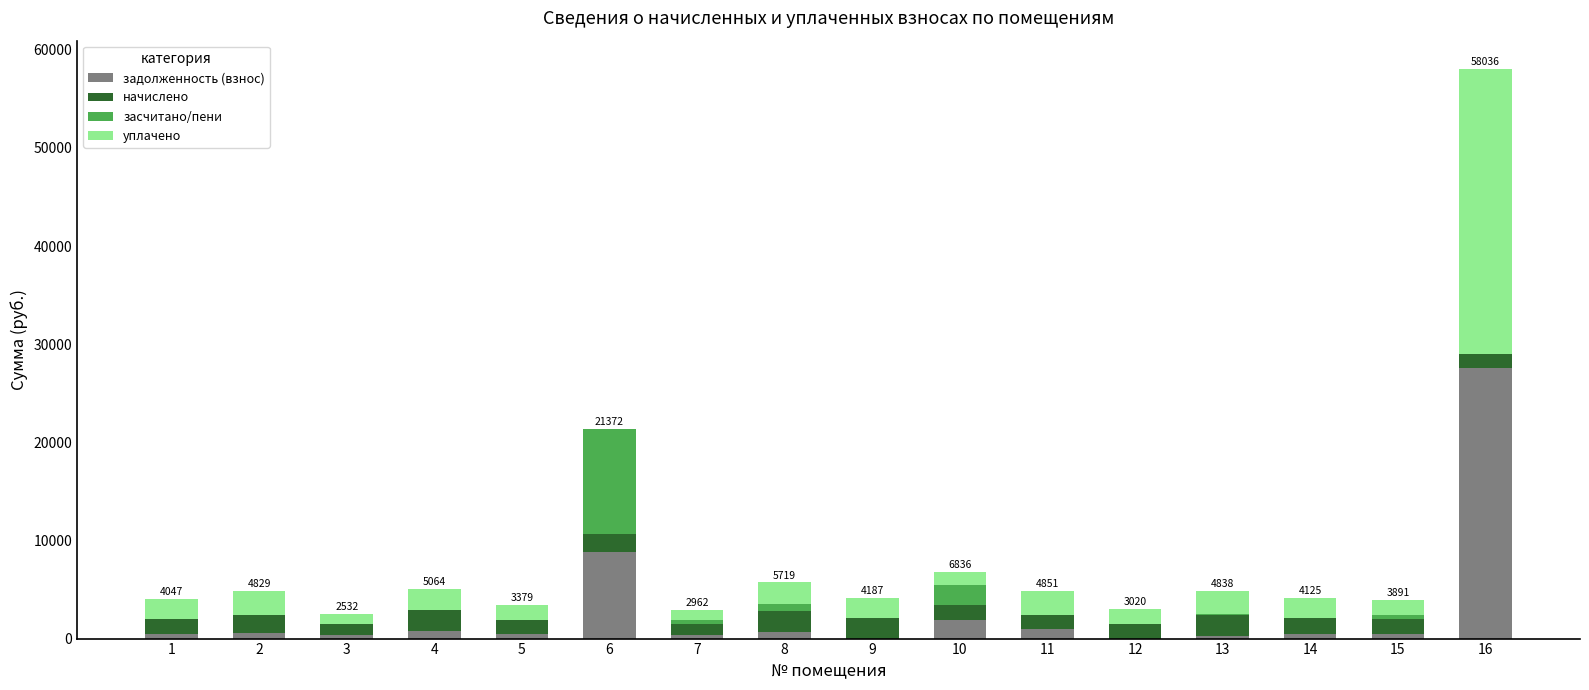

Does the chart contain stacked bars?

Yes